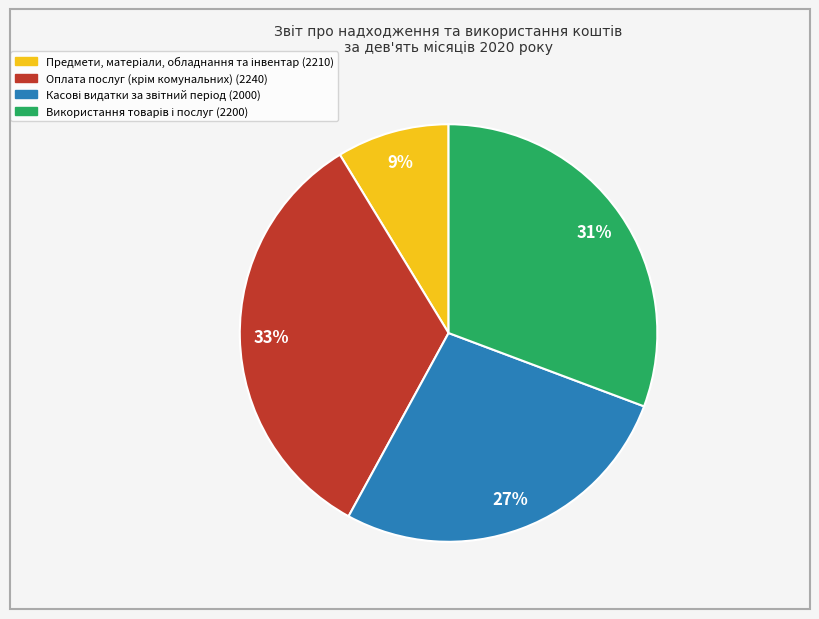

To the nearest percent, what is the average slice percentage?

25%